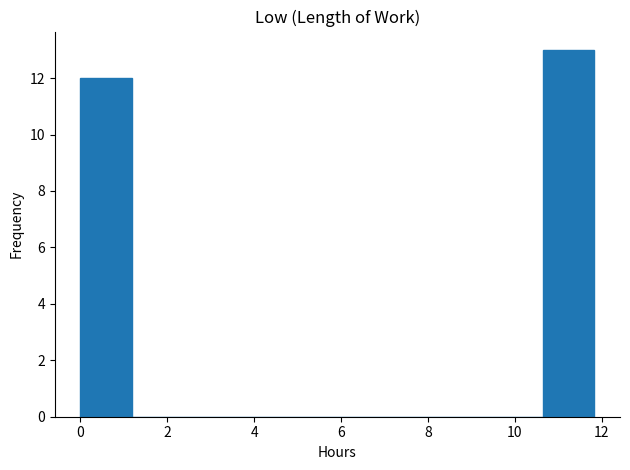

Reading left to right, transcribe this chart: for each bar, give the range it covers on the x-axis and its height. Neither the bar edges nor the heights are printed on the chart, so give them approximately, as read against the axes.

0.0 to 1.2: 12
1.2 to 2.4: 0
2.4 to 3.6: 0
3.6 to 4.8: 0
4.8 to 6.0: 0
6.0 to 7.0: 0
7.0 to 8.2: 0
8.2 to 9.4: 0
9.4 to 10.6: 0
10.6 to 11.8: 13